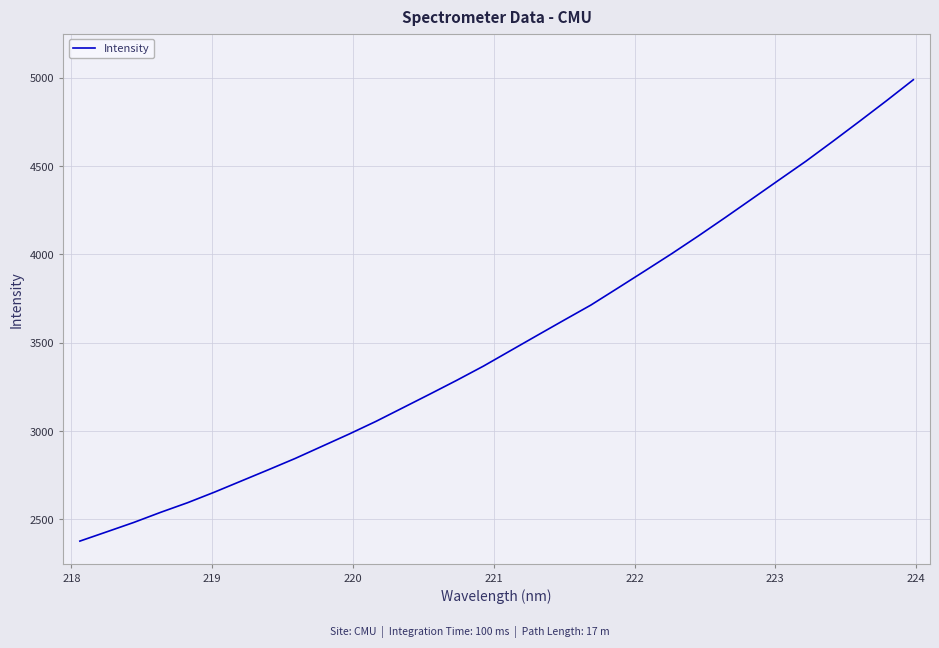

How many values are below 3454?

16